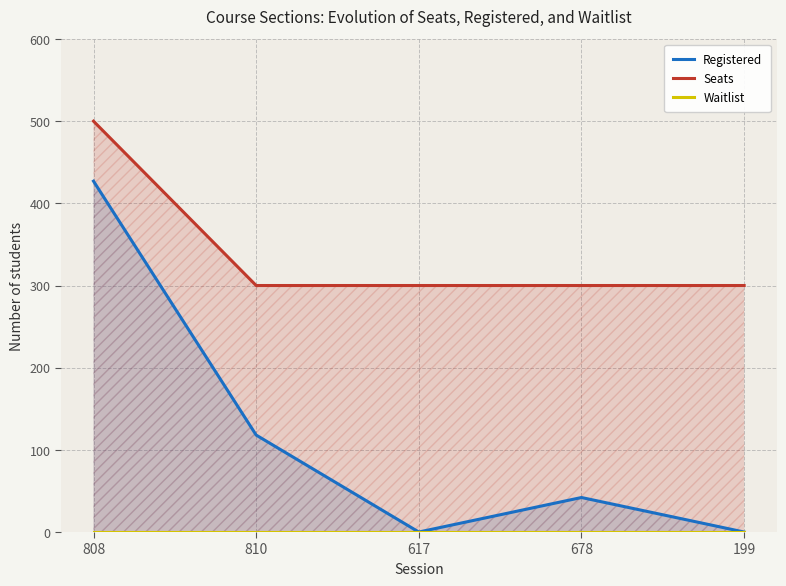

The Waitlist series shows 0 at 678. True or false?

True